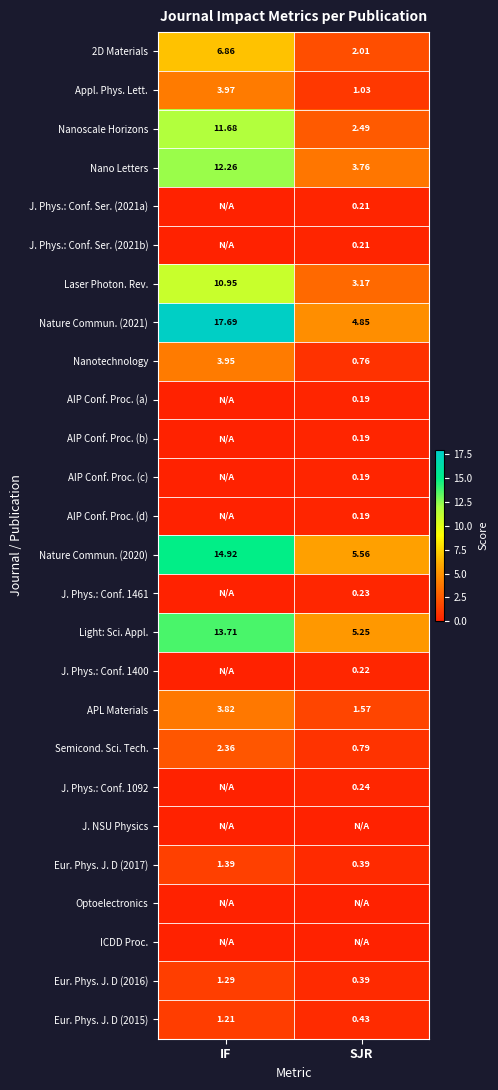

Count the number of categories in the chart.

2